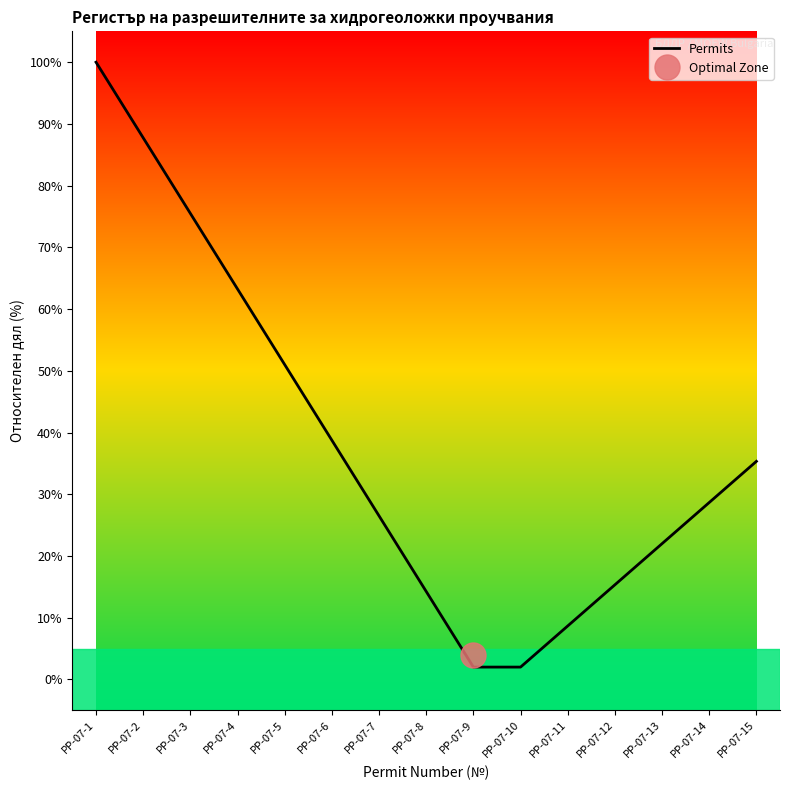

What is the value of the 12th point from the left?

15.3